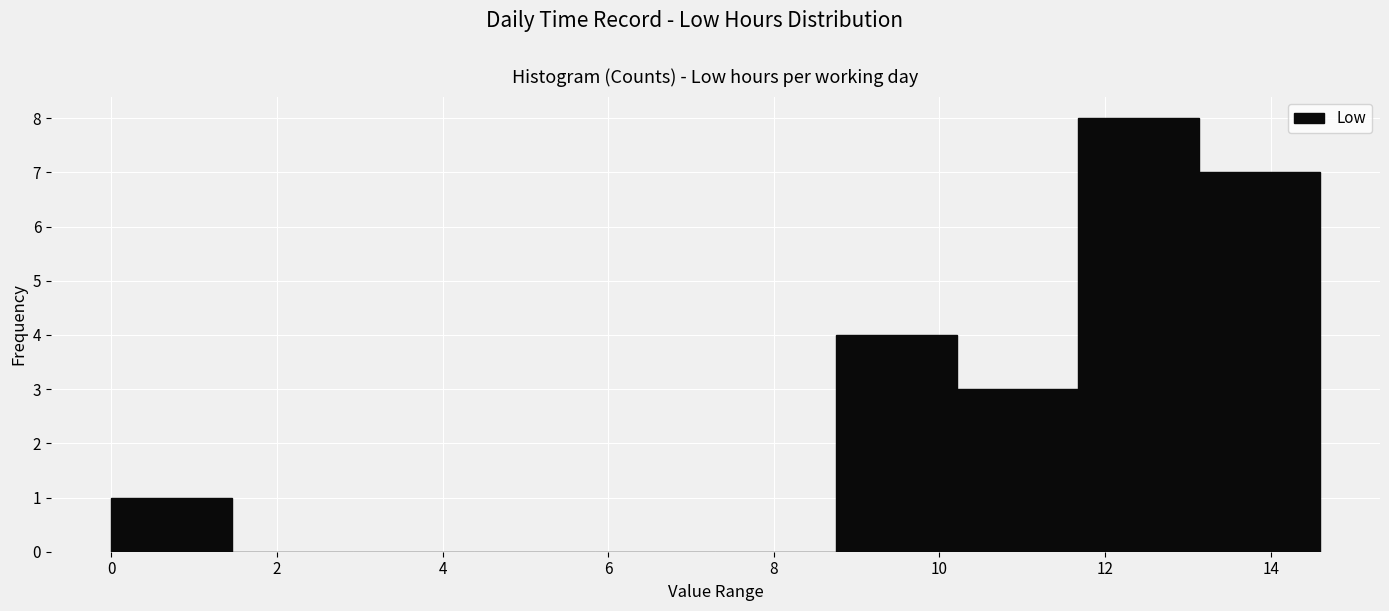

Reading left to right, transcribe this chart: for each bar, give the range it covers on the x-axis and its height. Neither the bar edges nor the heights are printed on the chart, so give them approximately, as read against the axes.

0.0 to 1.4: 1
1.4 to 3.0: 0
3.0 to 4.4: 0
4.4 to 5.8: 0
5.8 to 7.2: 0
7.2 to 8.8: 0
8.8 to 10.2: 4
10.2 to 11.6: 3
11.6 to 13.2: 8
13.2 to 14.6: 7